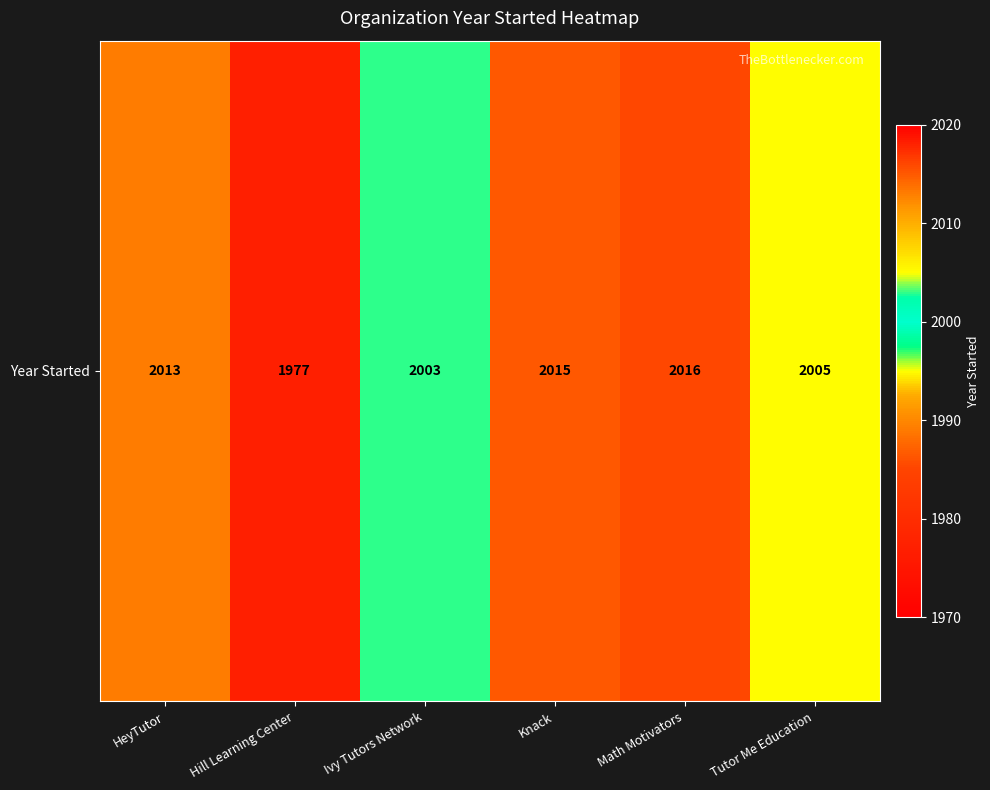

Which category has the lowest value across all series?

Hill Learning Center